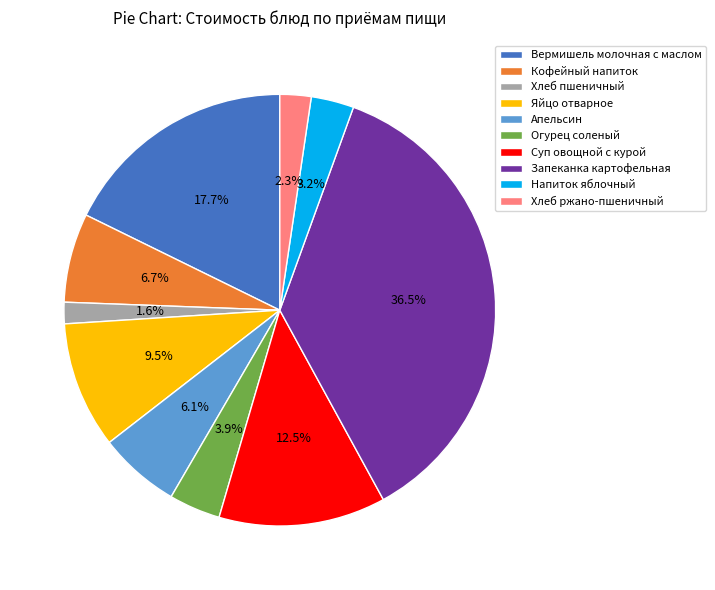

How many segments does this pie chart have?

10